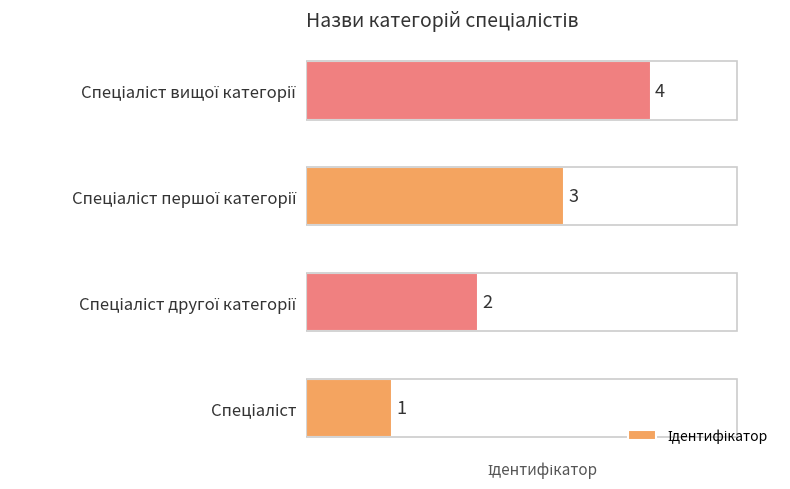

What is the difference between the maximum and minimum values?

3